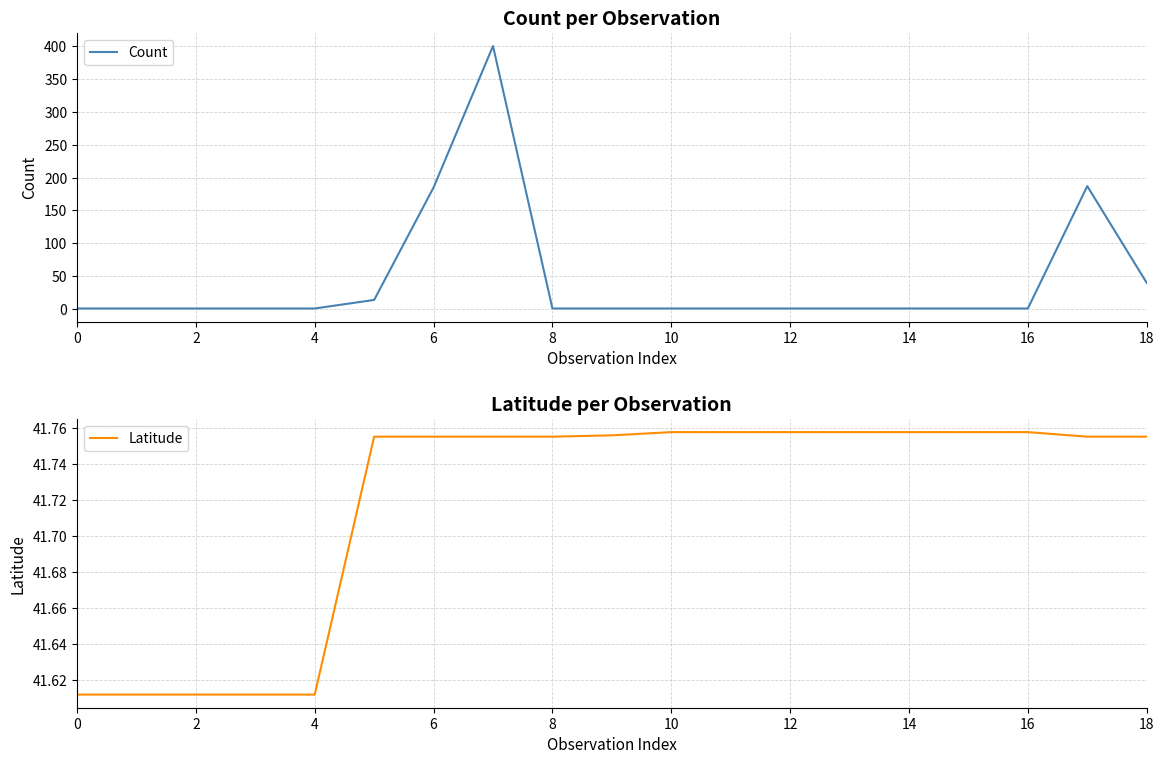

The value of Count at 12 is 1.0. True or false?

True